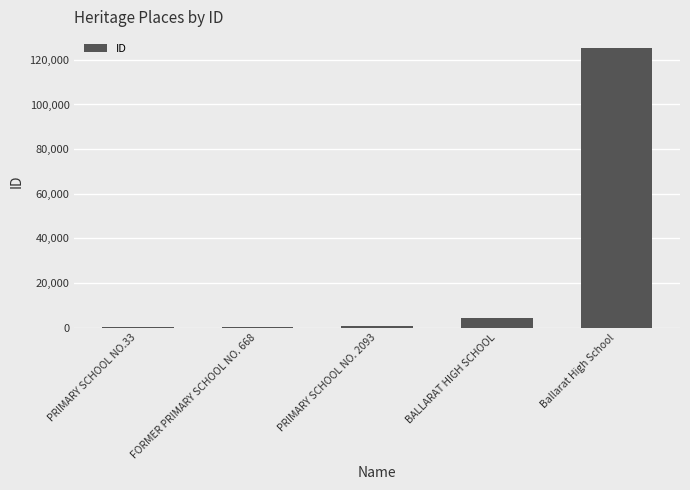

True or false: the data shows 63 at PRIMARY SCHOOL NO.33.

True